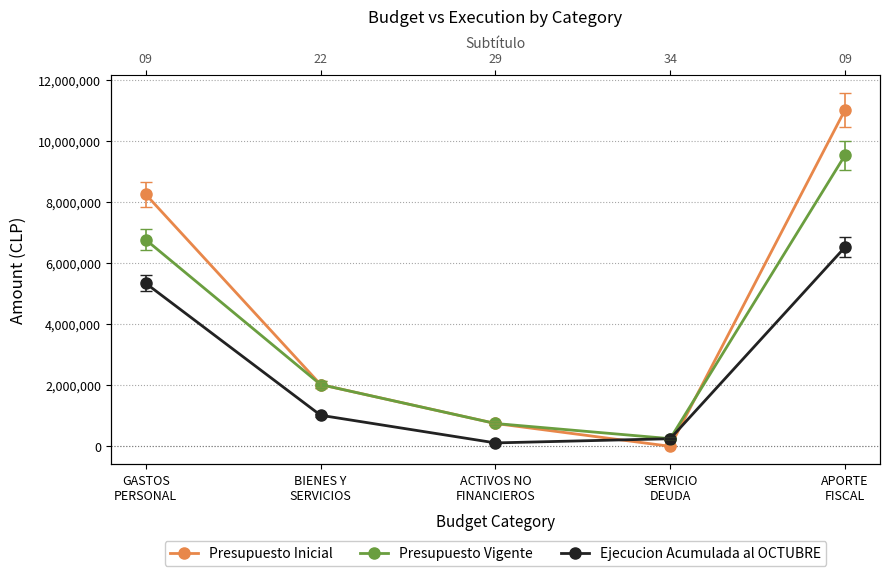

Is the value of Presupuesto Vigente at GASTOS
PERSONAL greater than the value of Presupuesto Inicial at BIENES Y
SERVICIOS?

Yes